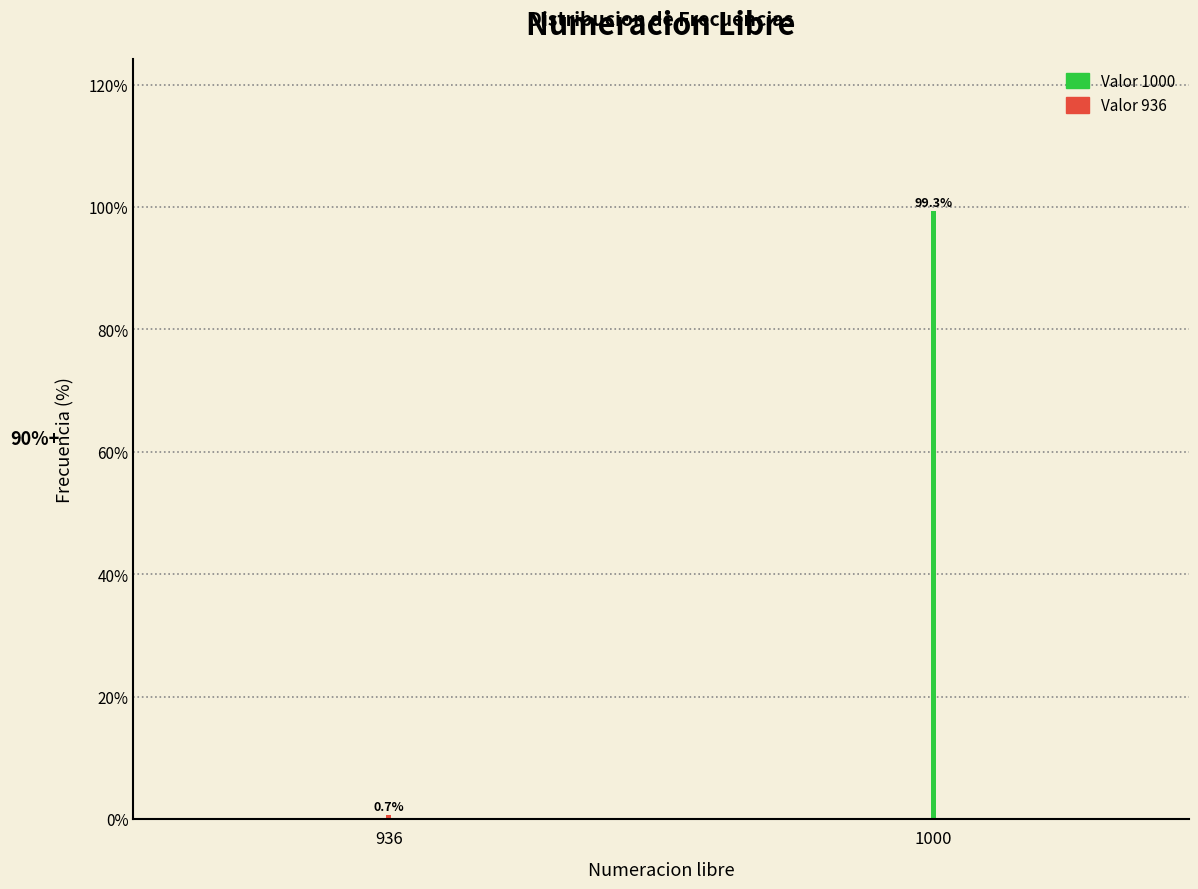

Reading left to right, what are all the values shown in this chart?

0.7	99.3